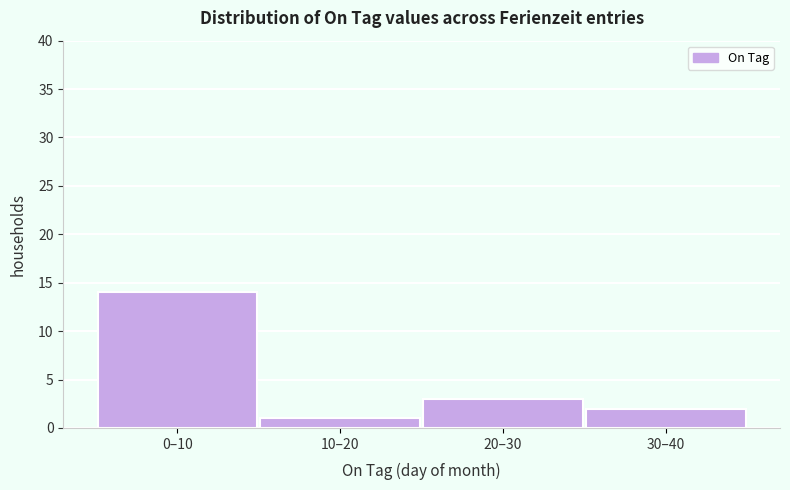

Reading right to left, what are all the values shown in this chart?

2	3	1	14